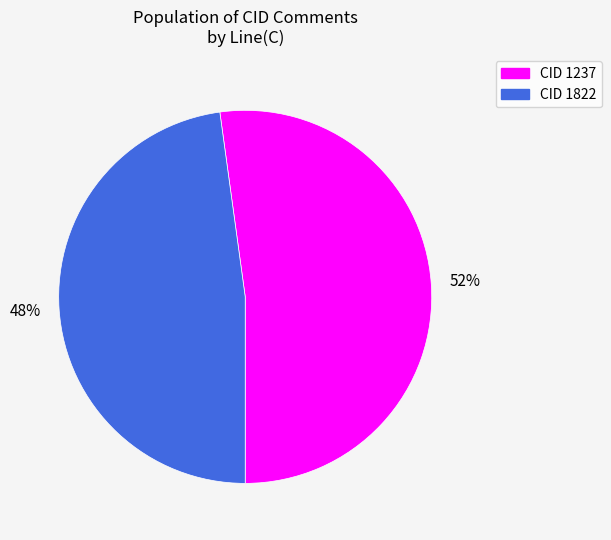

Count the number of slices in the pie.

2